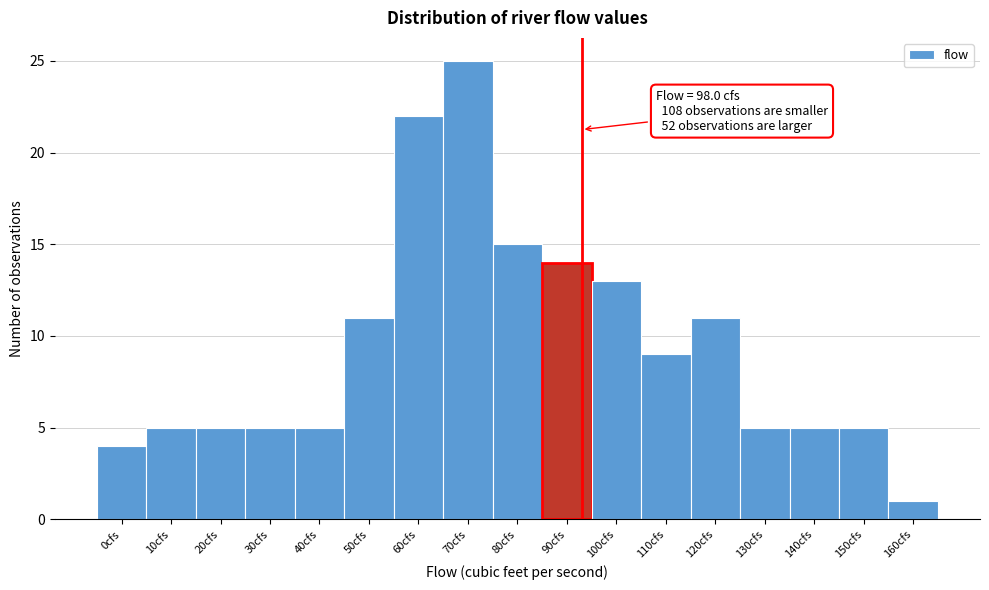

Reading left to right, transcribe all the data shown in this chart.

0cfs=4	10cfs=5	20cfs=5	30cfs=5	40cfs=5	50cfs=11	60cfs=22	70cfs=25	80cfs=15	90cfs=14	100cfs=13	110cfs=9	120cfs=11	130cfs=5	140cfs=5	150cfs=5	160cfs=1